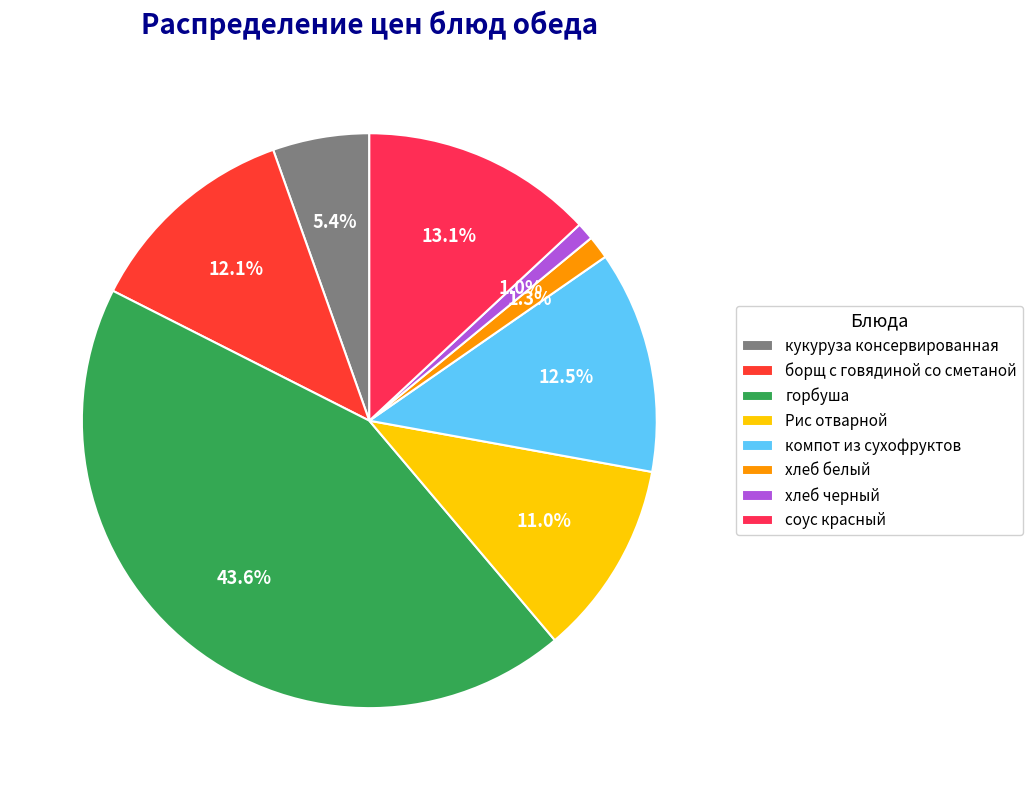

What percentage is NOT represented by горбуша?

56.4%